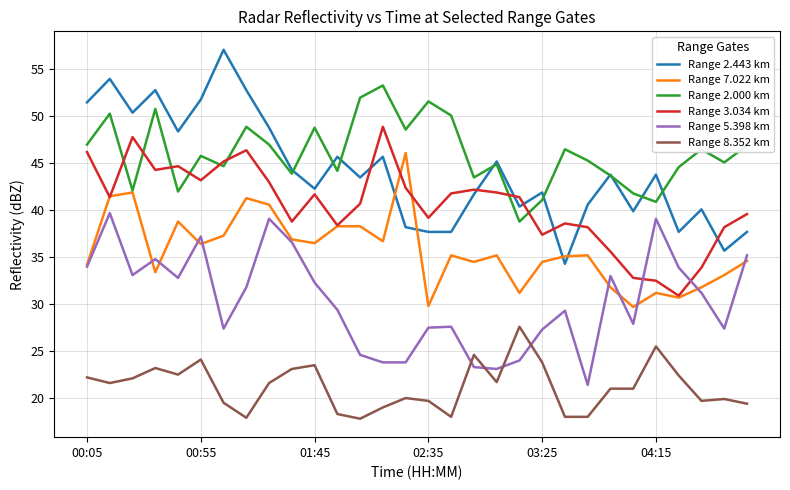

Which series has the largest total across all categories?

Range 2.000 km